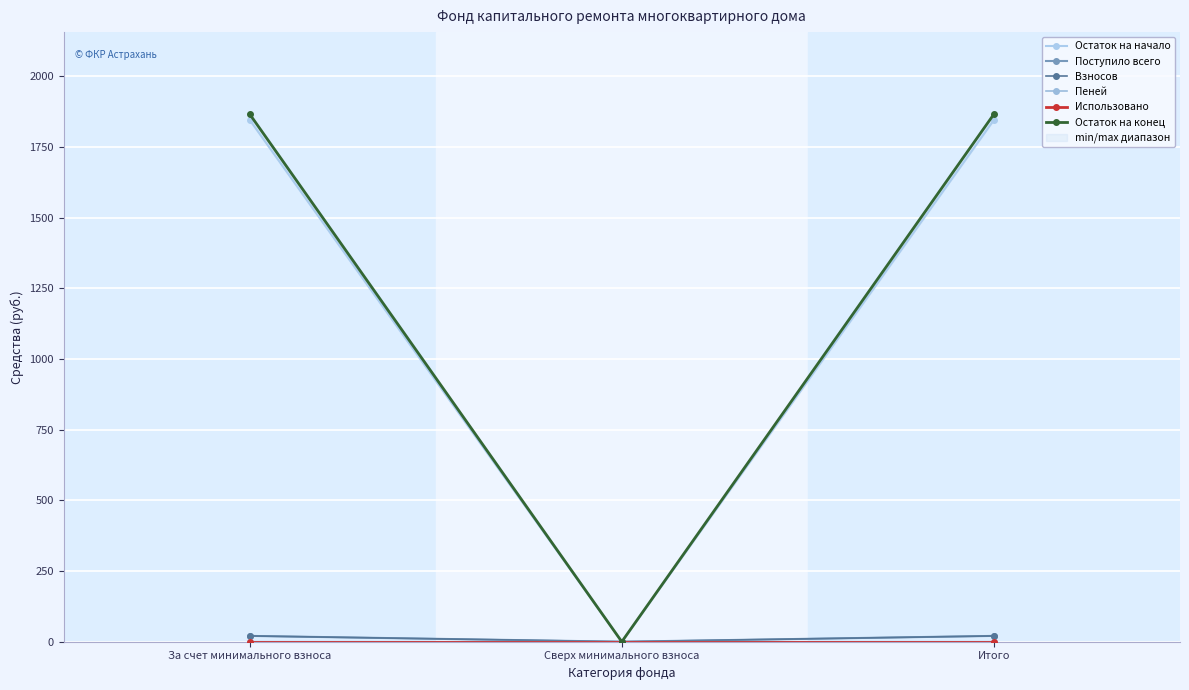

What is the spread (max minus min) of values at За счет минимального взноса?

1866.2